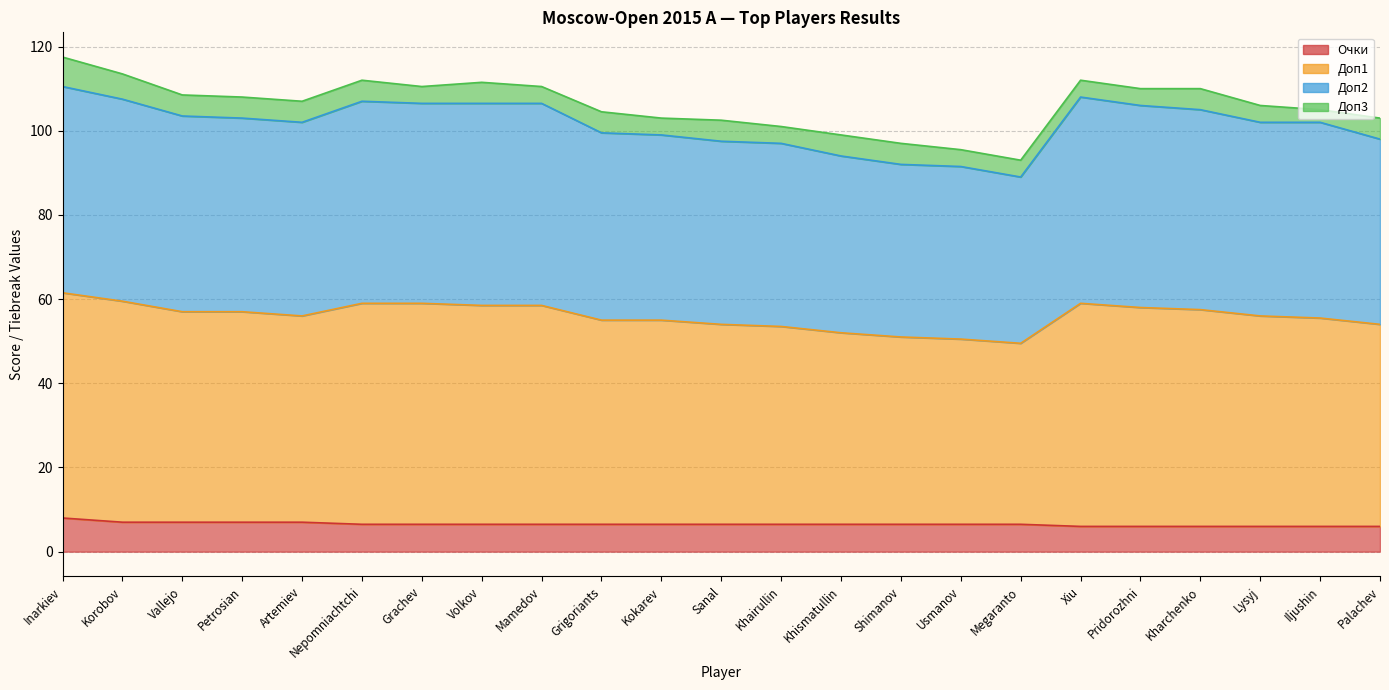

Is the value of Доп1 at Petrosian greater than the value of Очки at Nepomniachtchi?

Yes